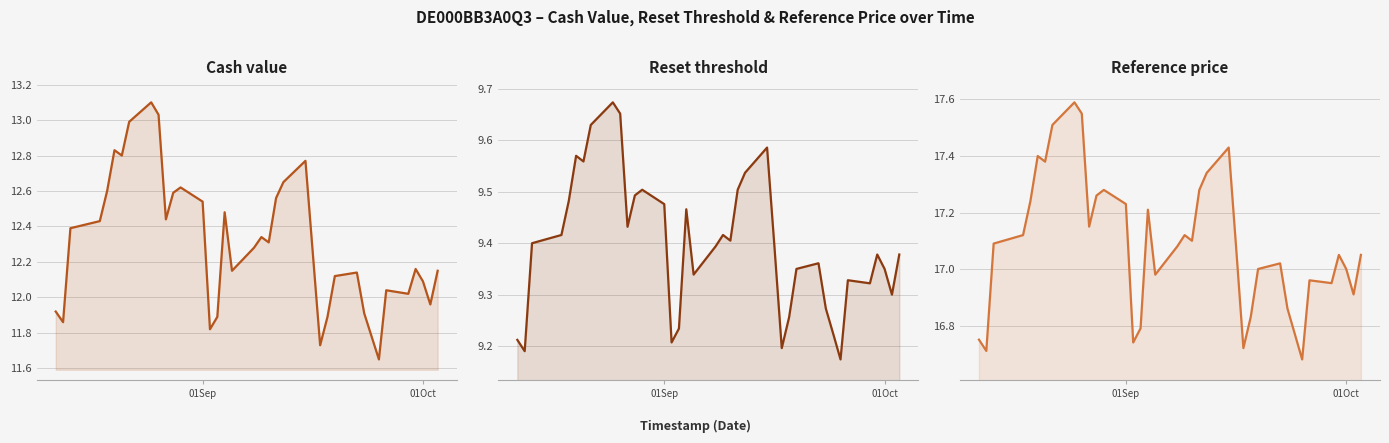

In Reference price, how many points are lower than both neighbors (excluding endpoints)?

10